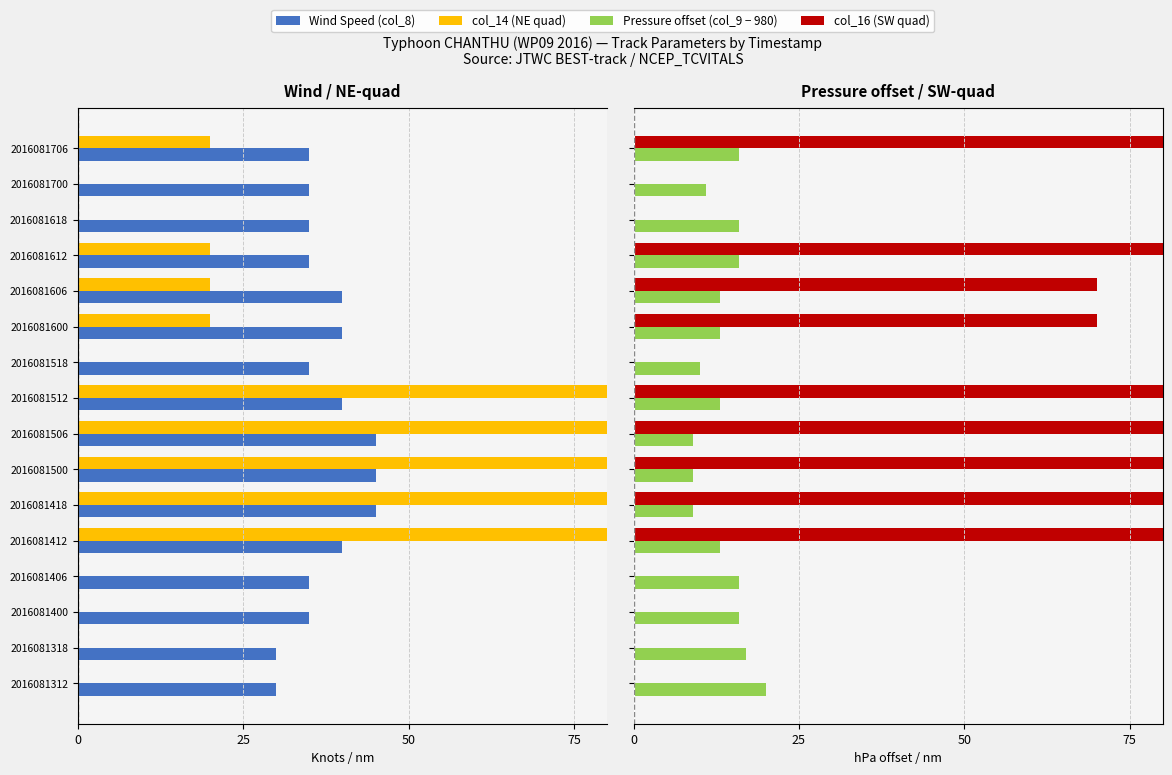

What is the label of the 2nd bar from the right?

14